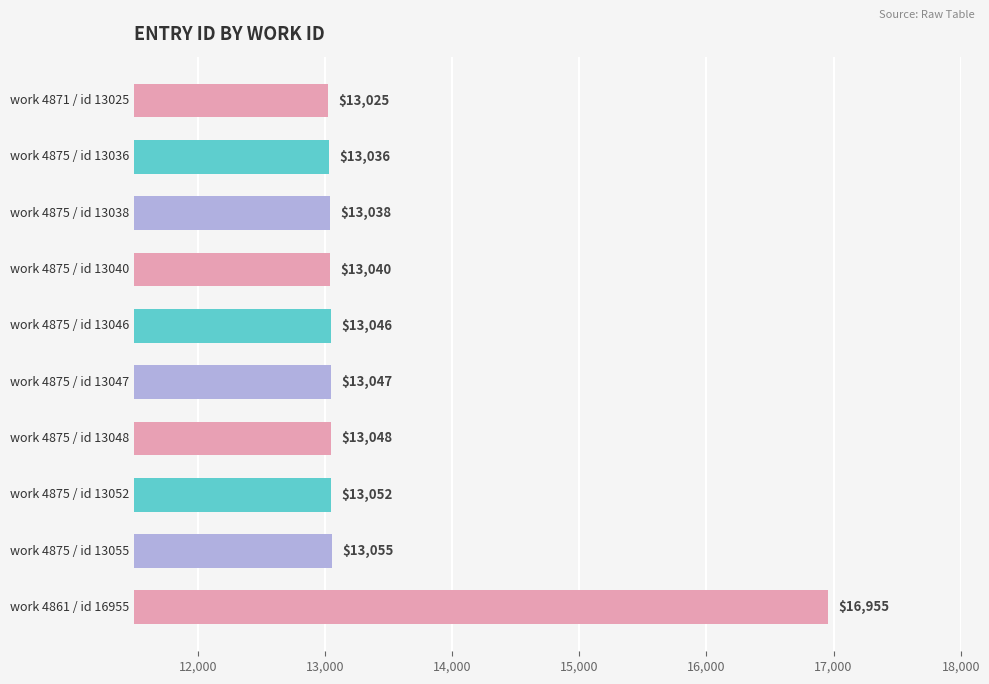

What is the approximate value at work 4875 / id 13038, to the nearest 50?

13050